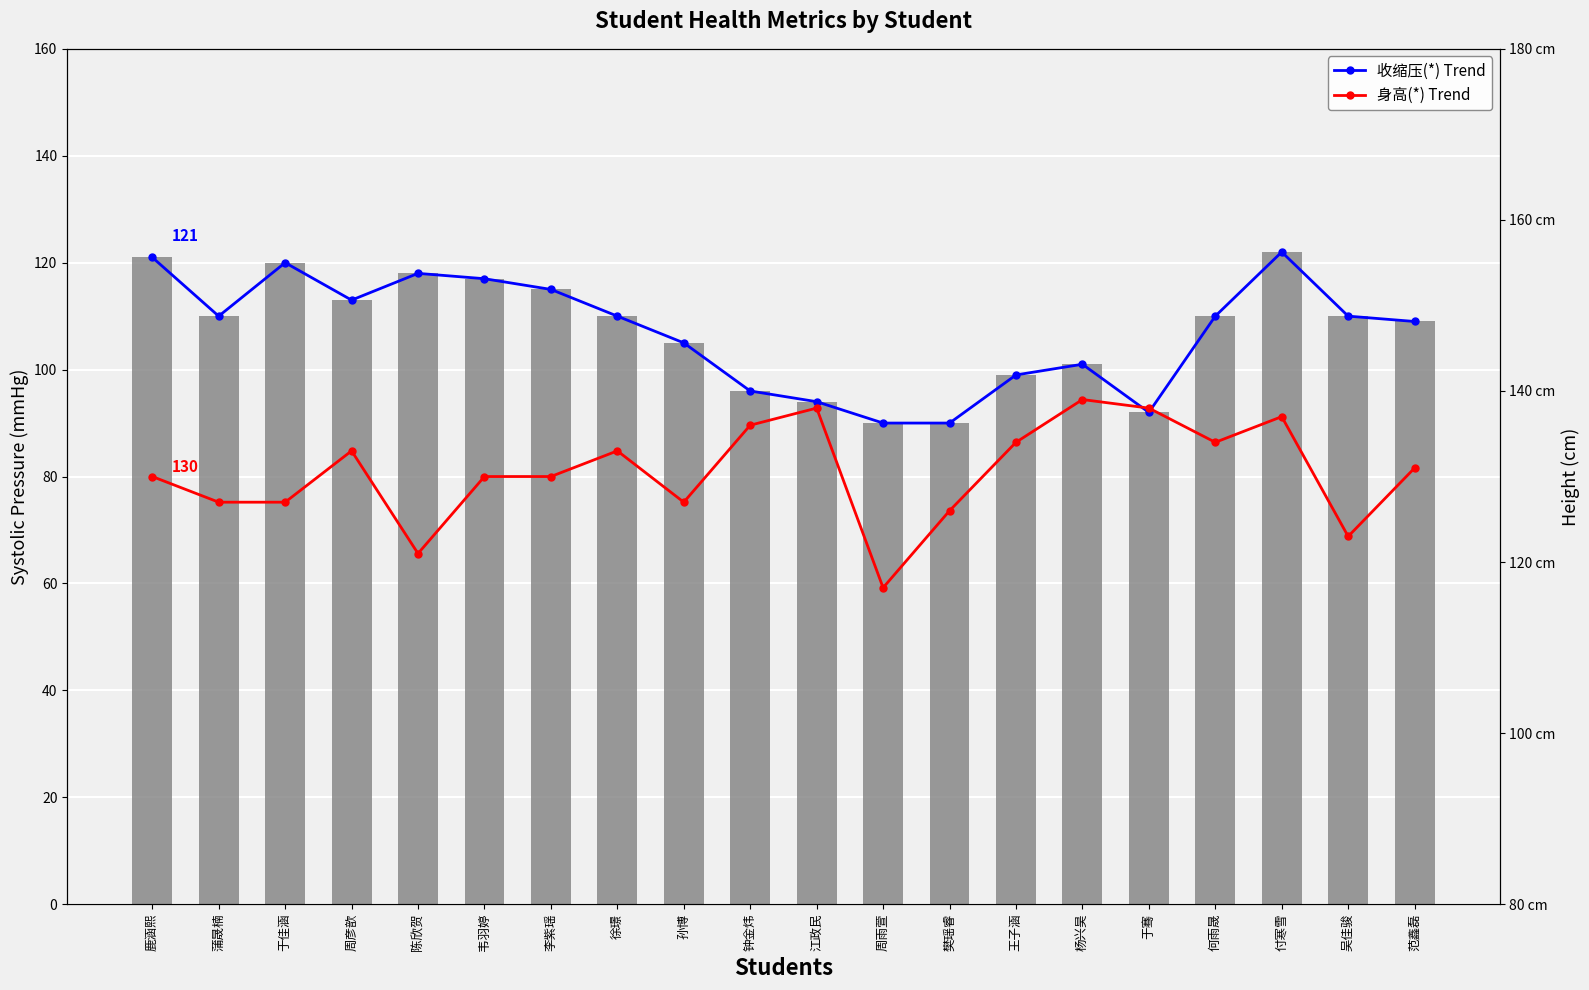

The value of 身高(*) Trend at 何雨晟 is 212. True or false?

False